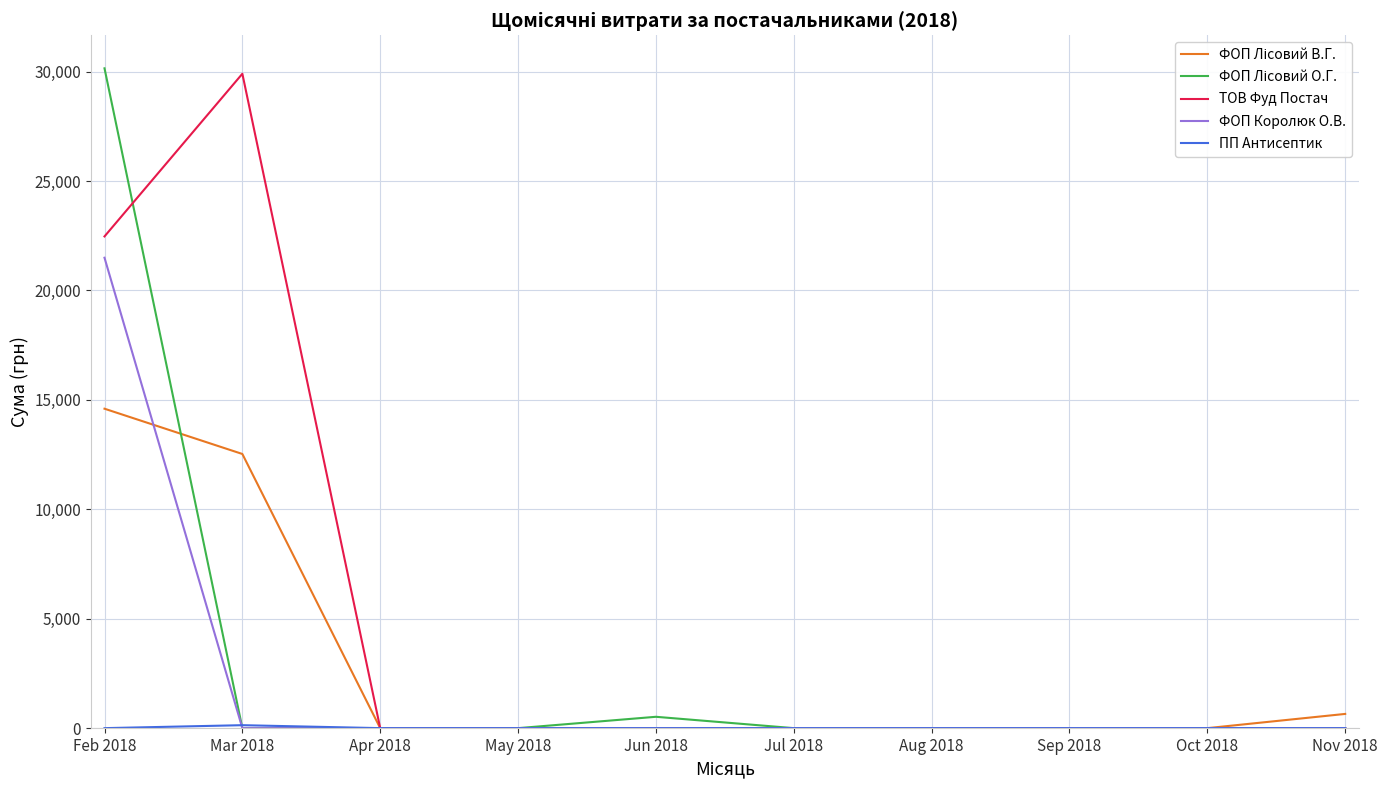

Which series has the largest total across all categories?

ТОВ Фуд Постач